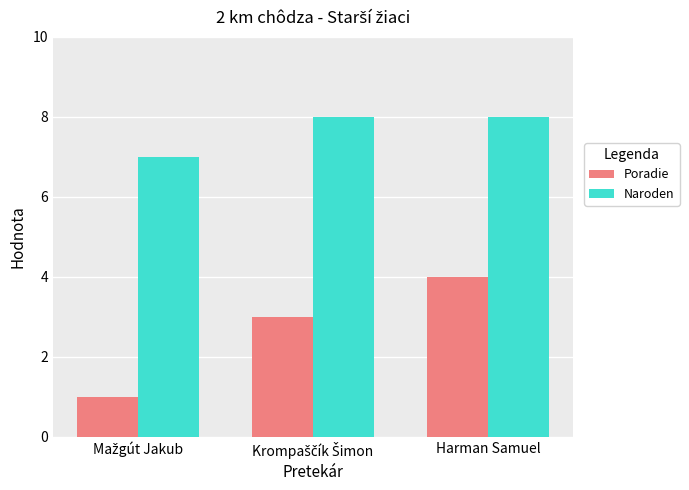

Is it true that Naroden equals 8 at Harman Samuel?

True